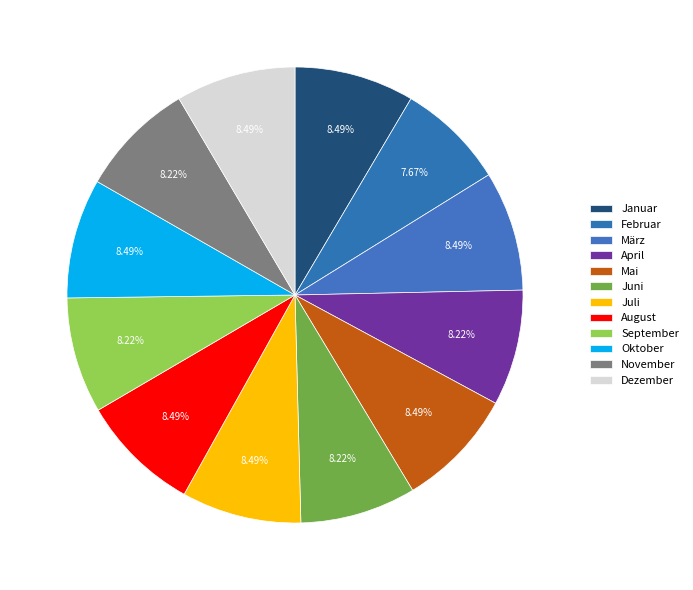

Count the number of slices in the pie.

12